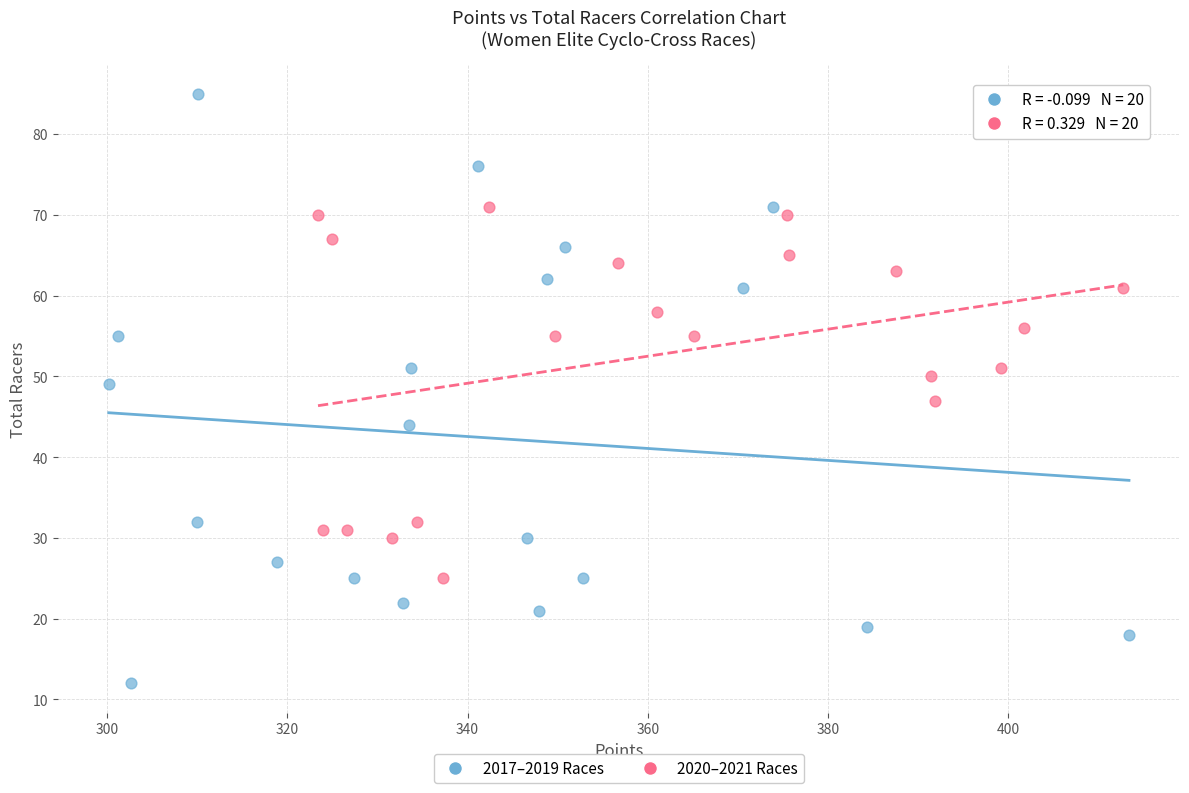

What are all the series names shown in the legend?

2017–2019 Races, 2020–2021 Races